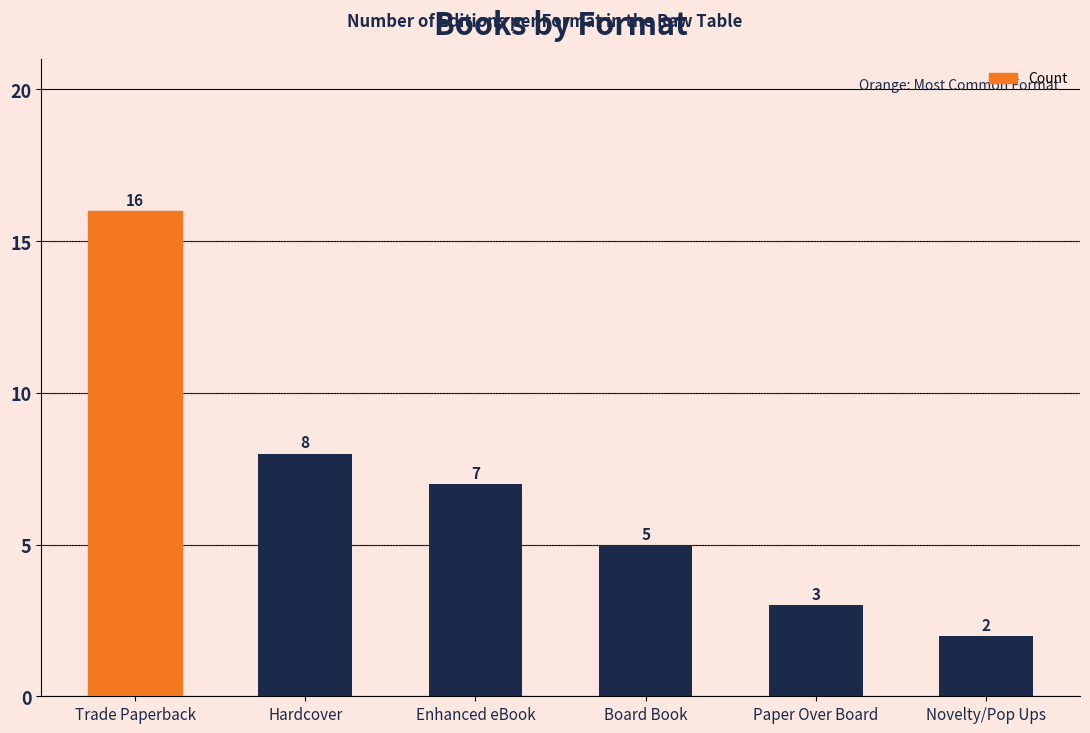

What position from the left is Board Book?

4